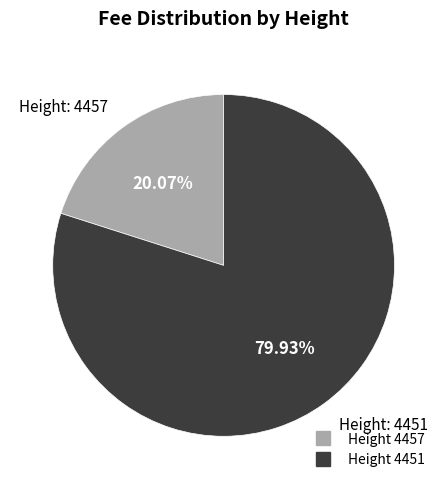

Does any single category account for the majority?

Yes